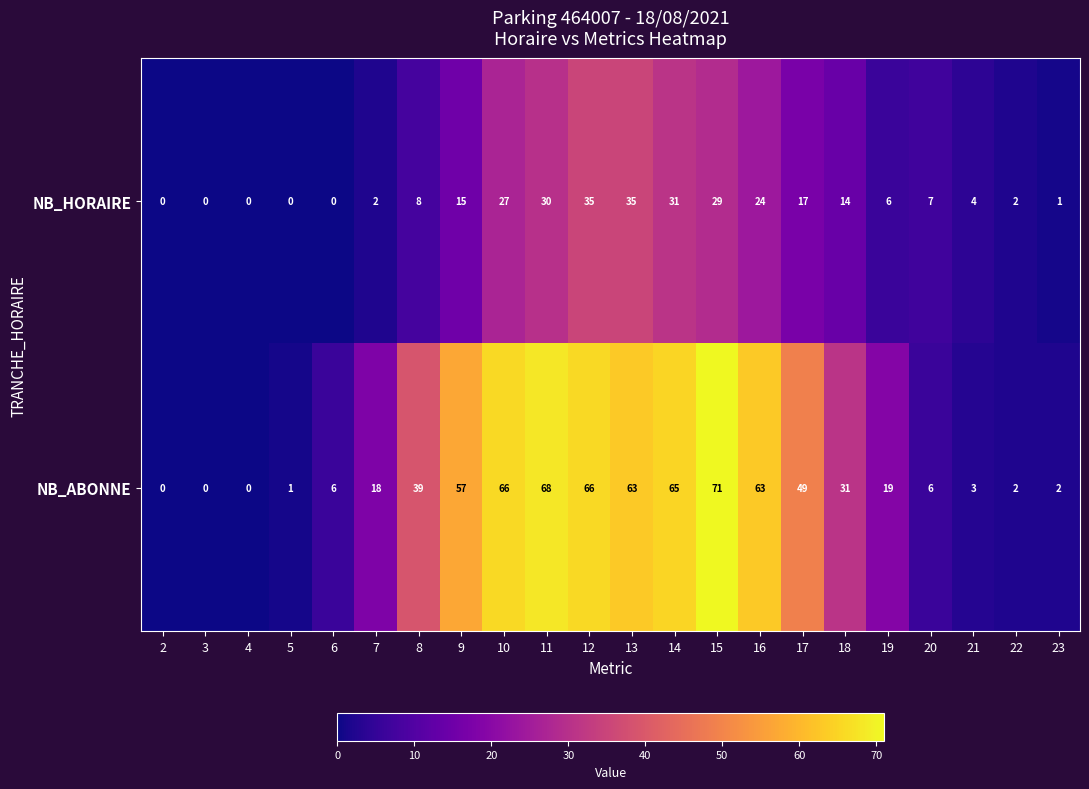

List the series in order of their overall mean, highest first.

NB_ABONNE, NB_HORAIRE